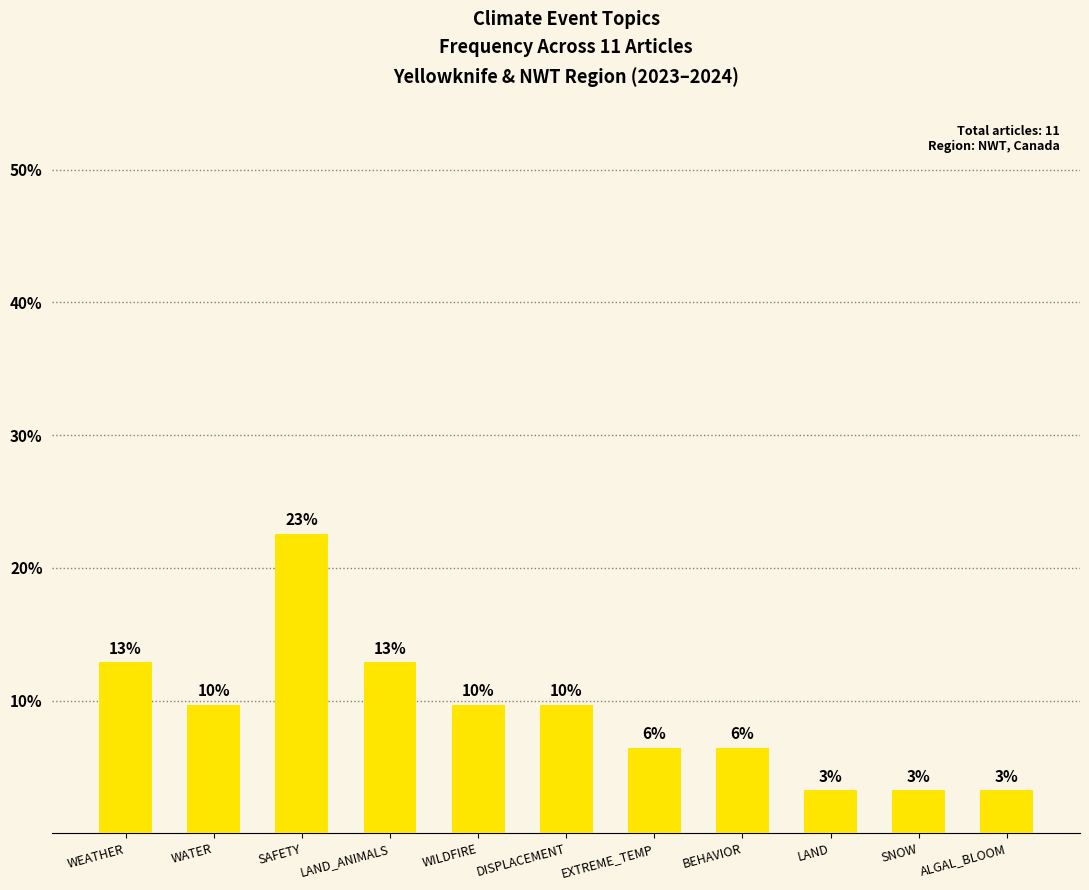

What is the value of the 8th bar from the left?

6.5